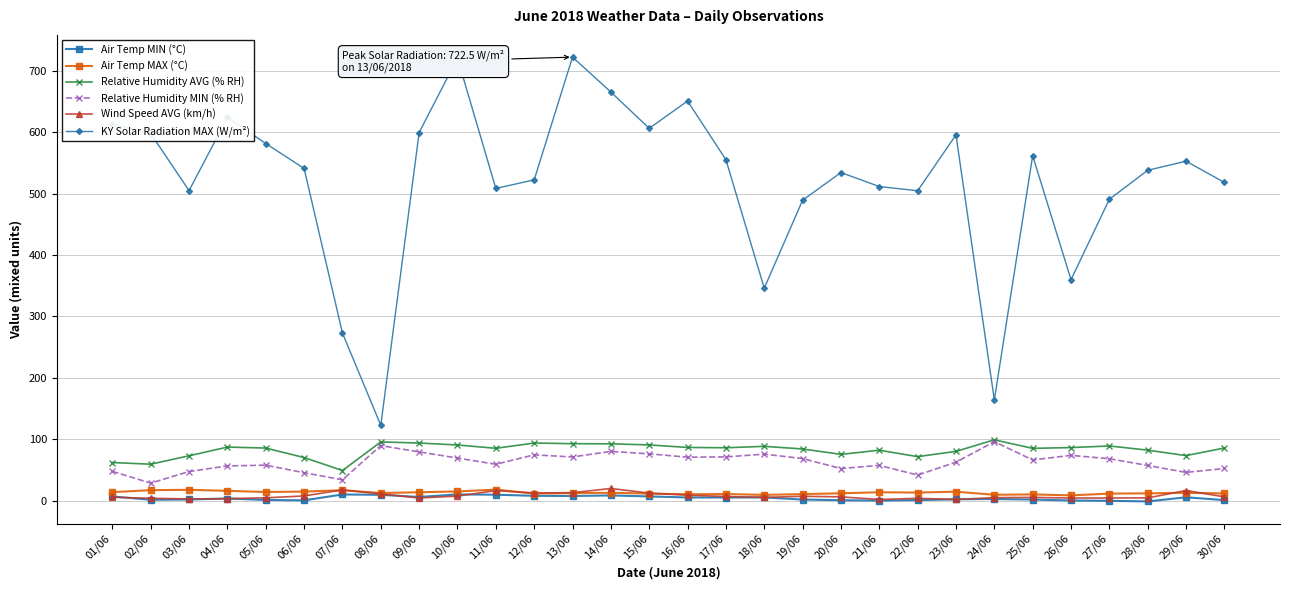

Is the value of KY Solar Radiation MAX (W/m²) at 13/06 greater than the value of Air Temp MIN (°C) at 20/06?

Yes